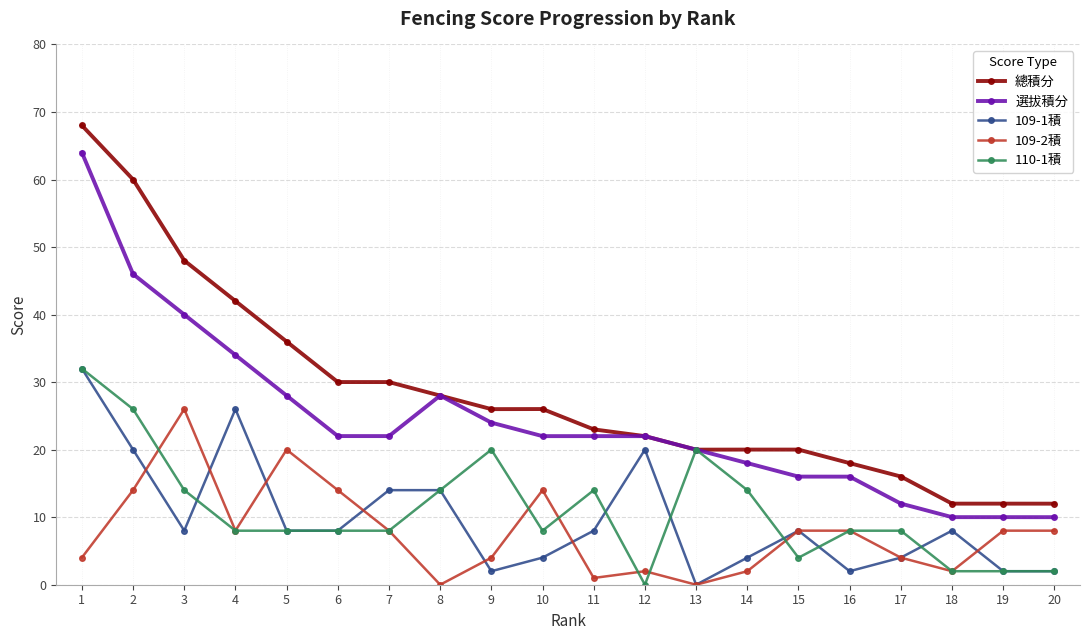

How many lines are shown in the chart?

5